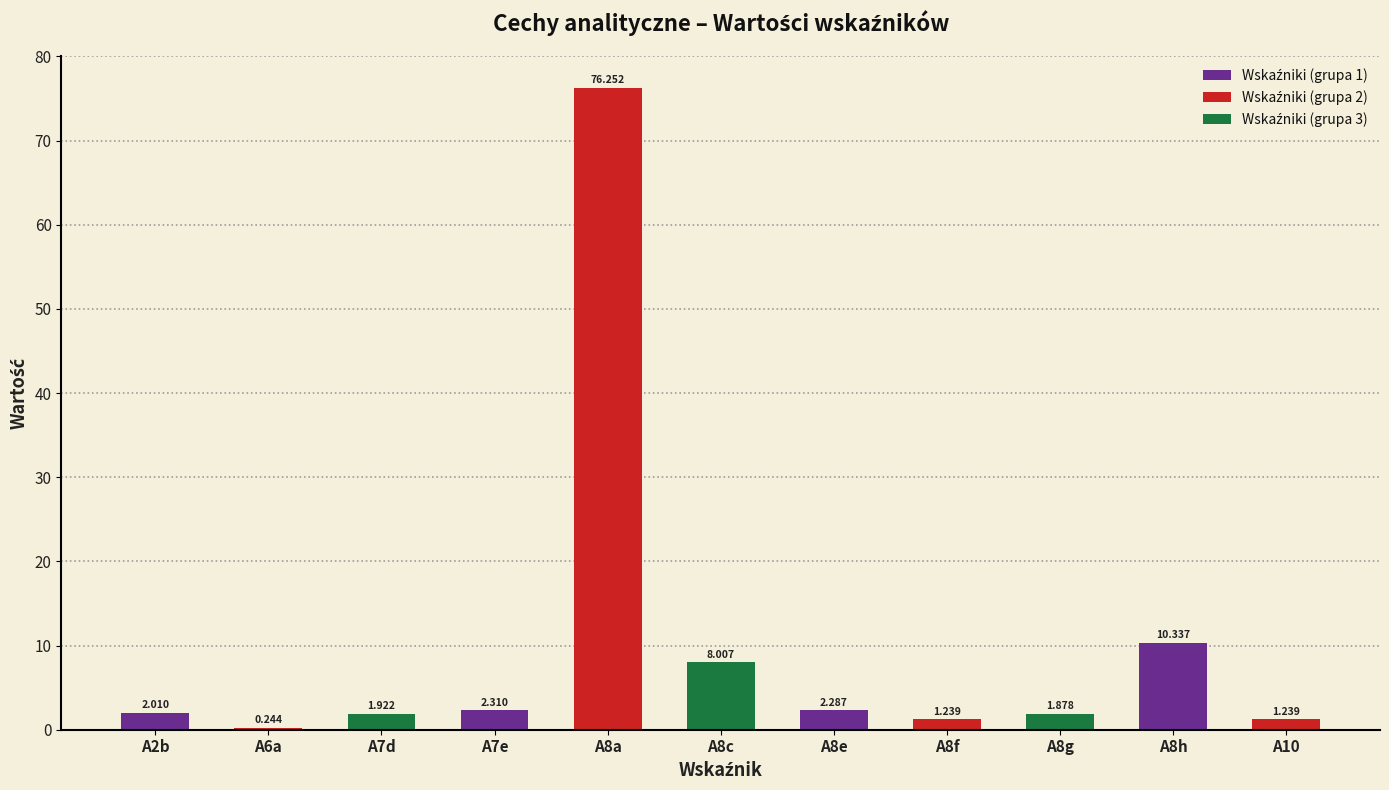

The chart shows a value of 0.9 at A7e. True or false?

False